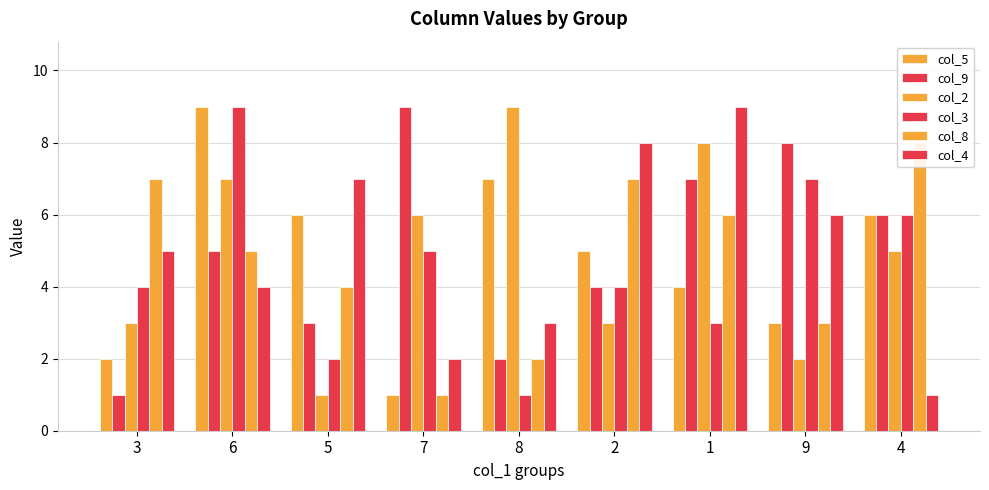

Reading left to right, transcribe all the data shown in this chart.

col_5: 2	9	6	1	7	5	4	3	6
col_9: 1	5	3	9	2	4	7	8	6
col_2: 3	7	1	6	9	3	8	2	5
col_3: 4	9	2	5	1	4	3	7	6
col_8: 7	5	4	1	2	7	6	3	8
col_4: 5	4	7	2	3	8	9	6	1